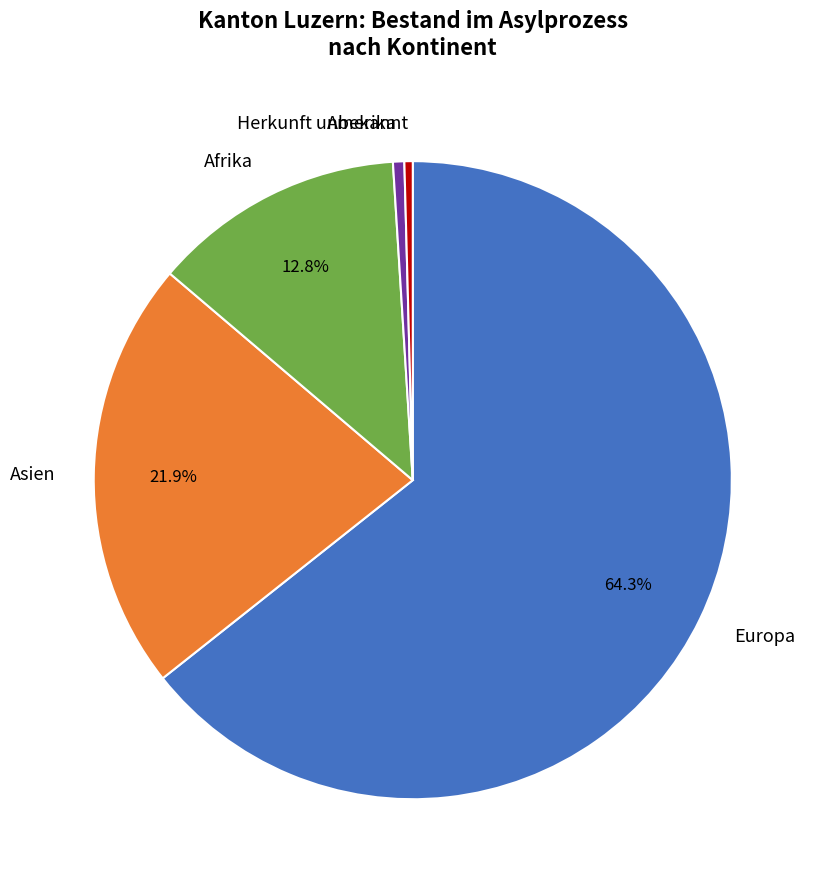

Which slice is the largest?

Europa